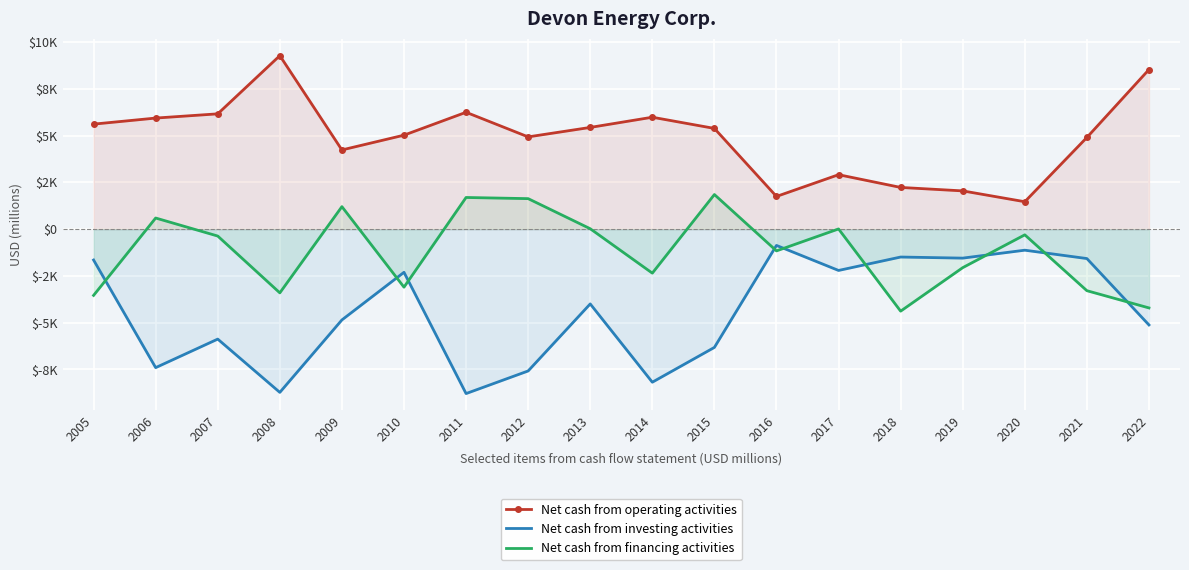

At which category is the sum across all series the highest?

2013